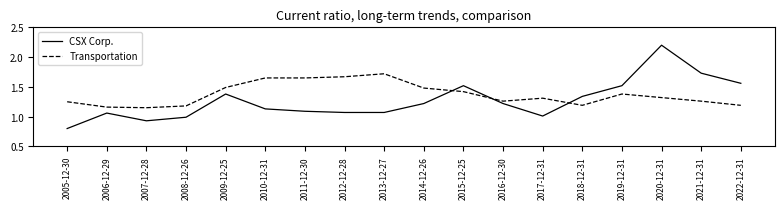

How many times do Transportation and CSX Corp. cross each other?

3